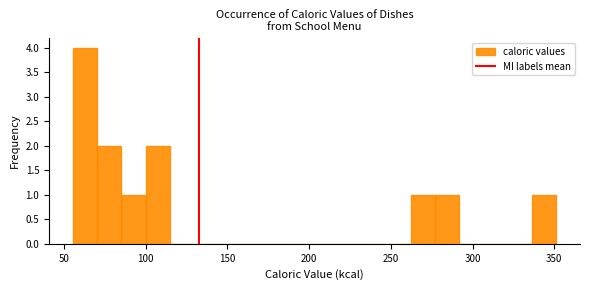

Read against the x-axis, roughly where is the centre of the tallest bar?

65